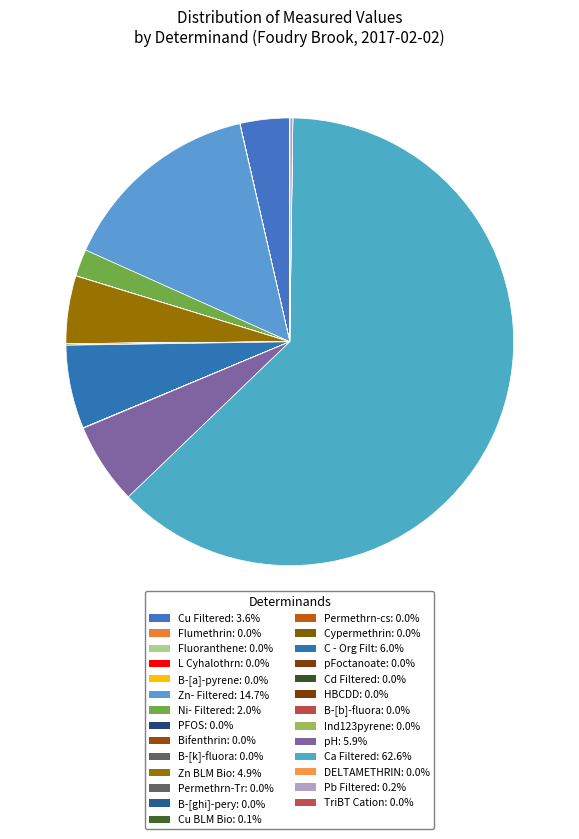

Does Ca Filtered represent more than half of the total?

Yes